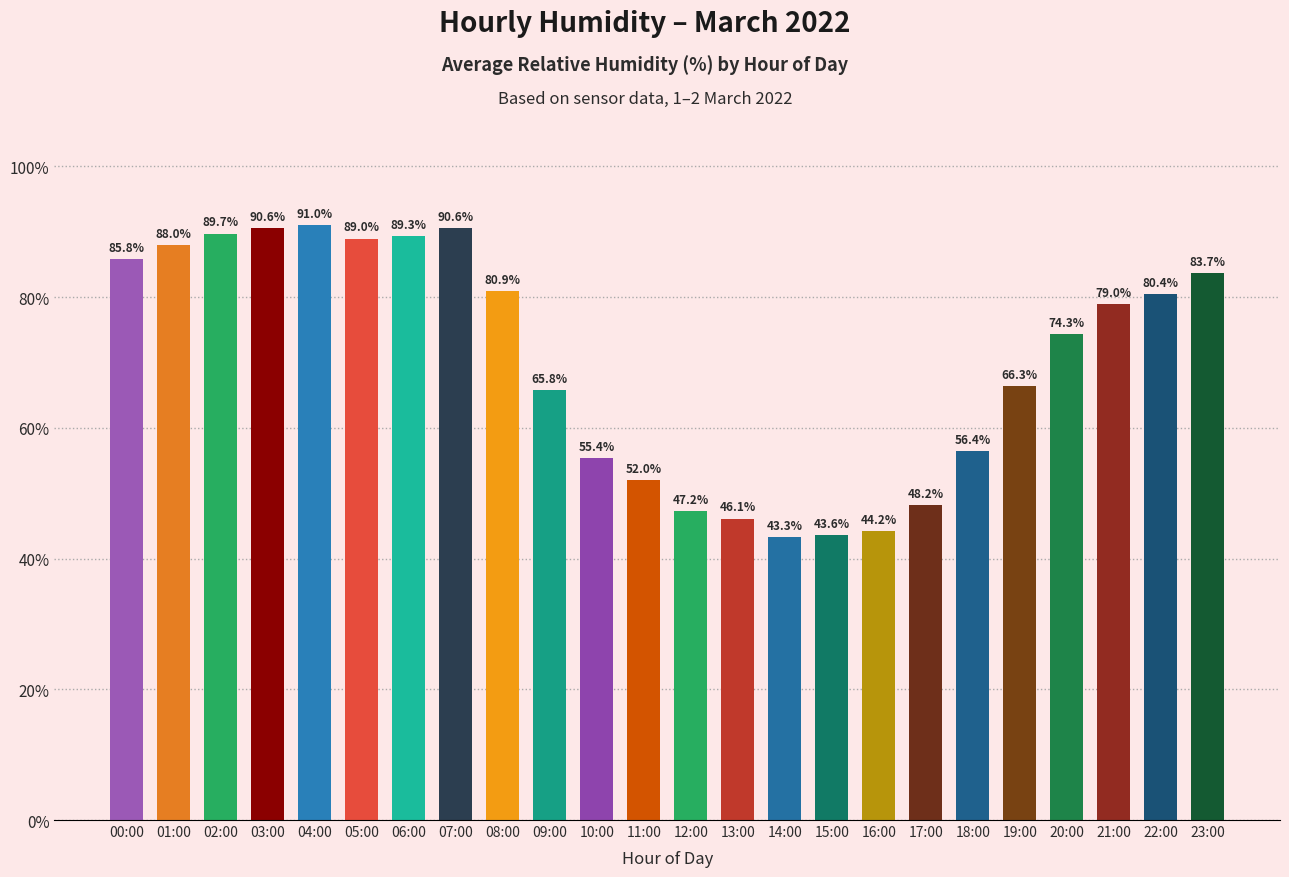

Between 22:00 and 19:00, which is larger?

22:00